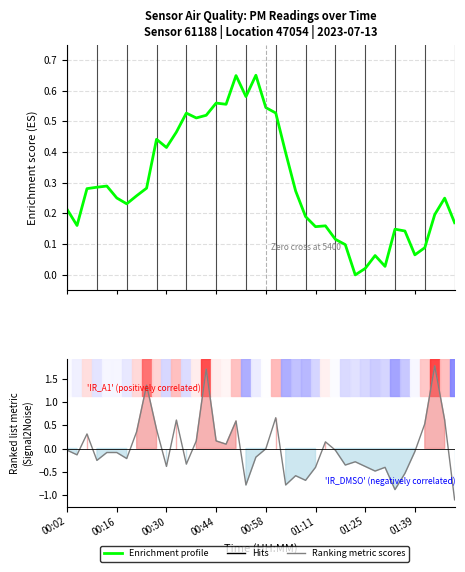

How many lines are shown in the chart?

2